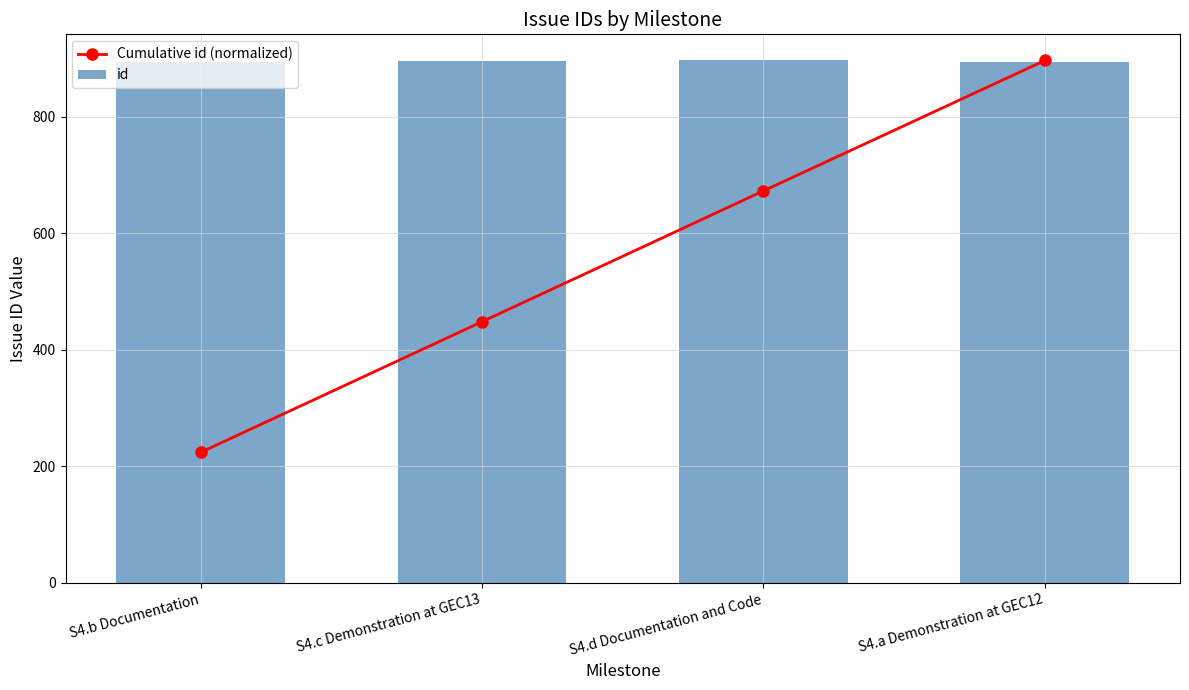

Which series has the widest spread of values?

Cumulative id (normalized)